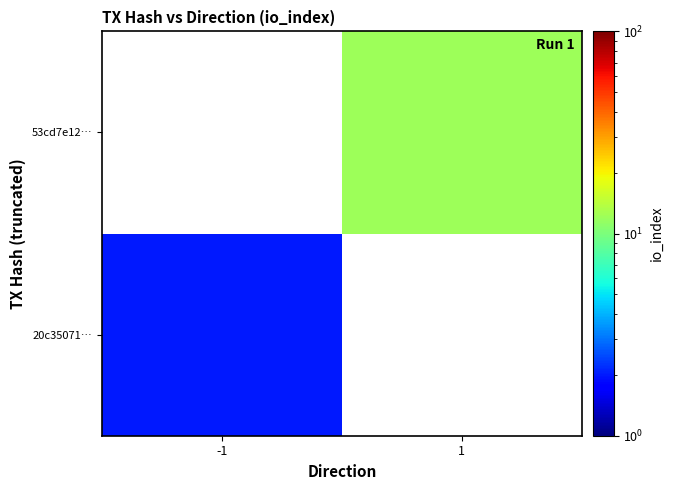

Which series has the largest range (max minus min)?

20c35071…